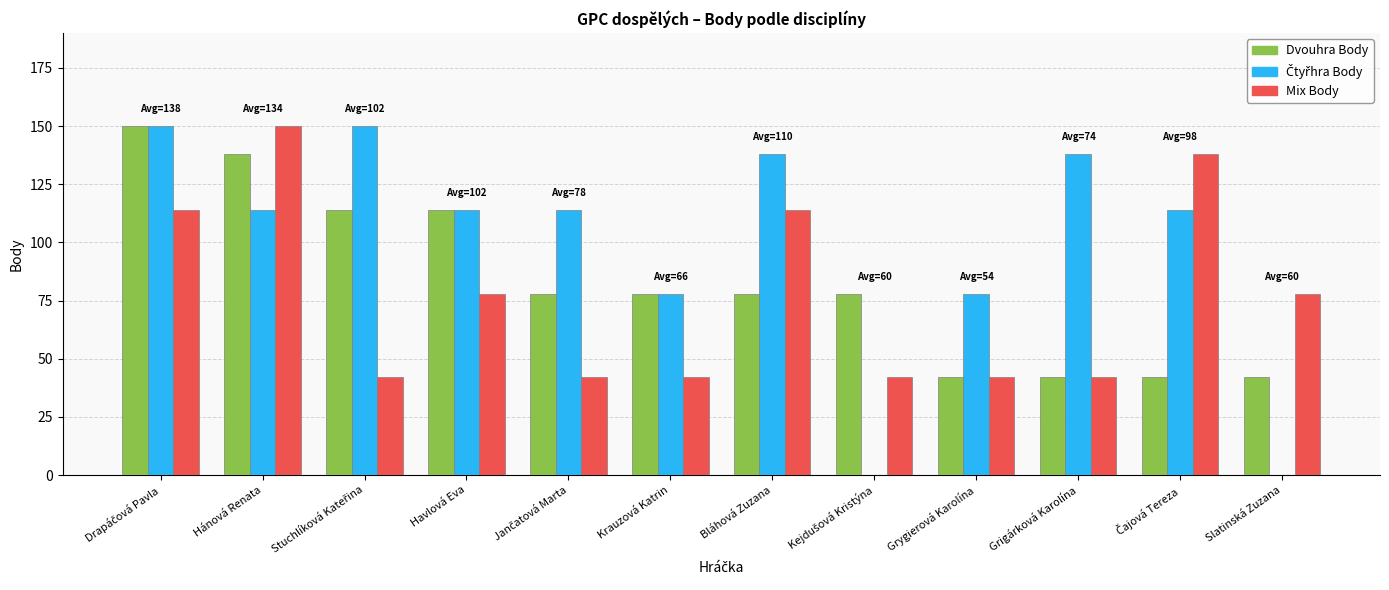

What is the maximum value shown in the chart?

150